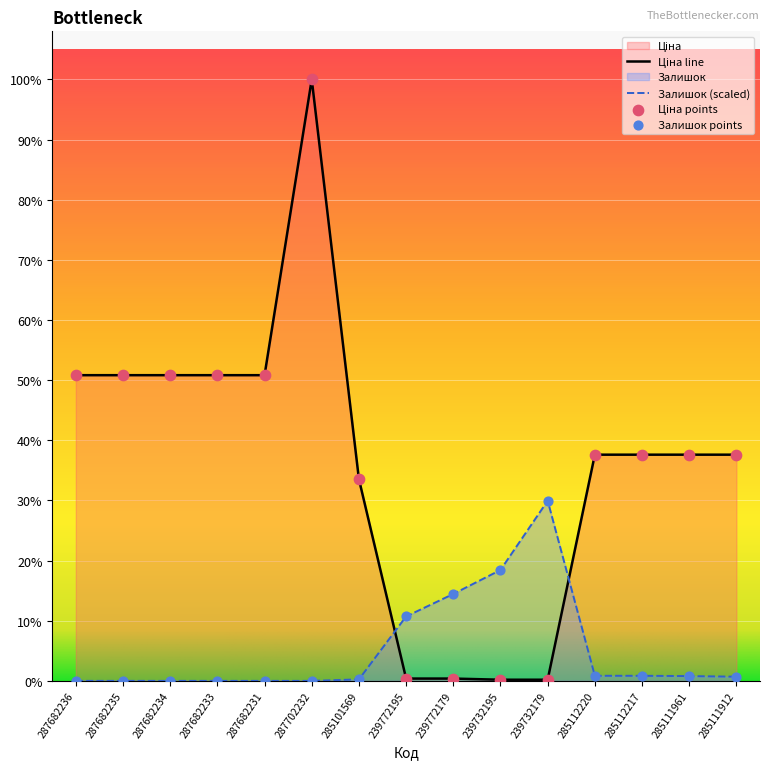

Which series contains the lowest Y value?

Залишок